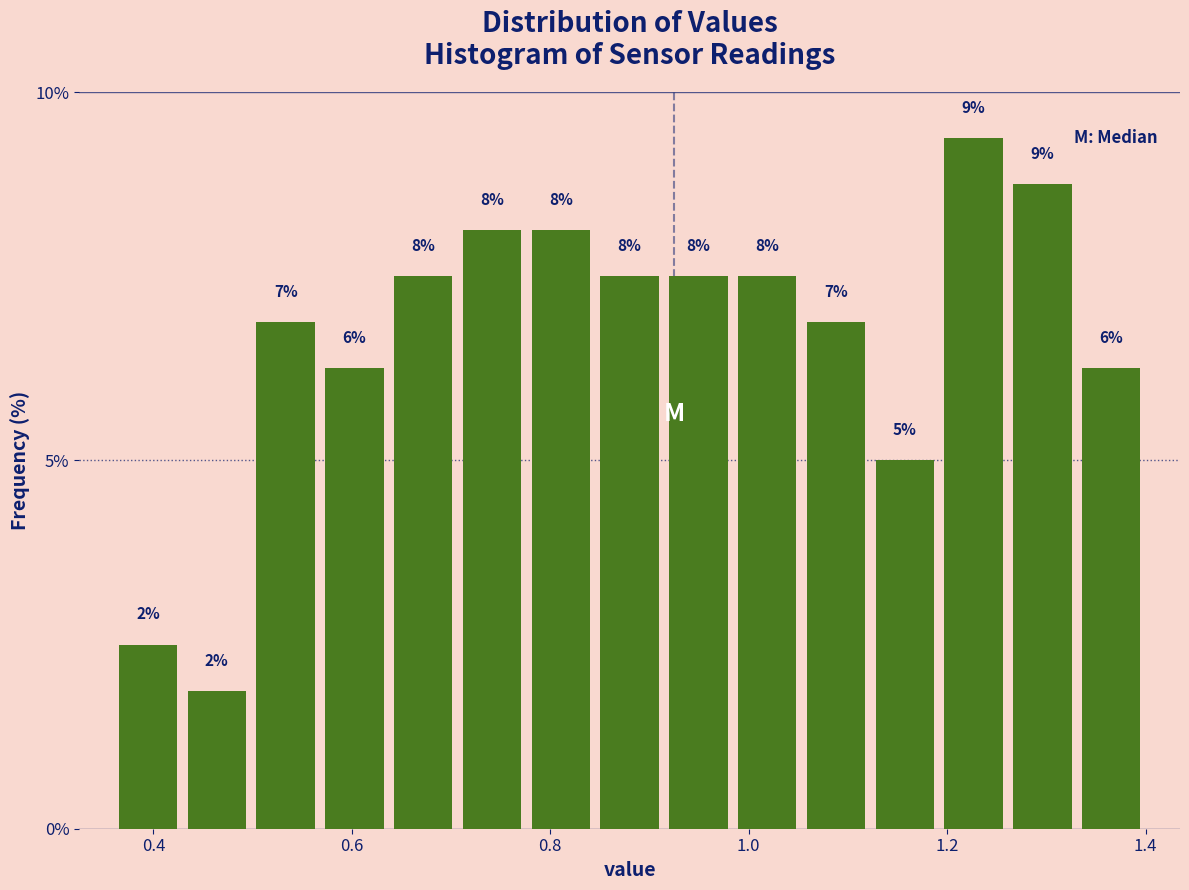

Read against the x-axis, roughly where is the centre of the tallest bar?

1.22